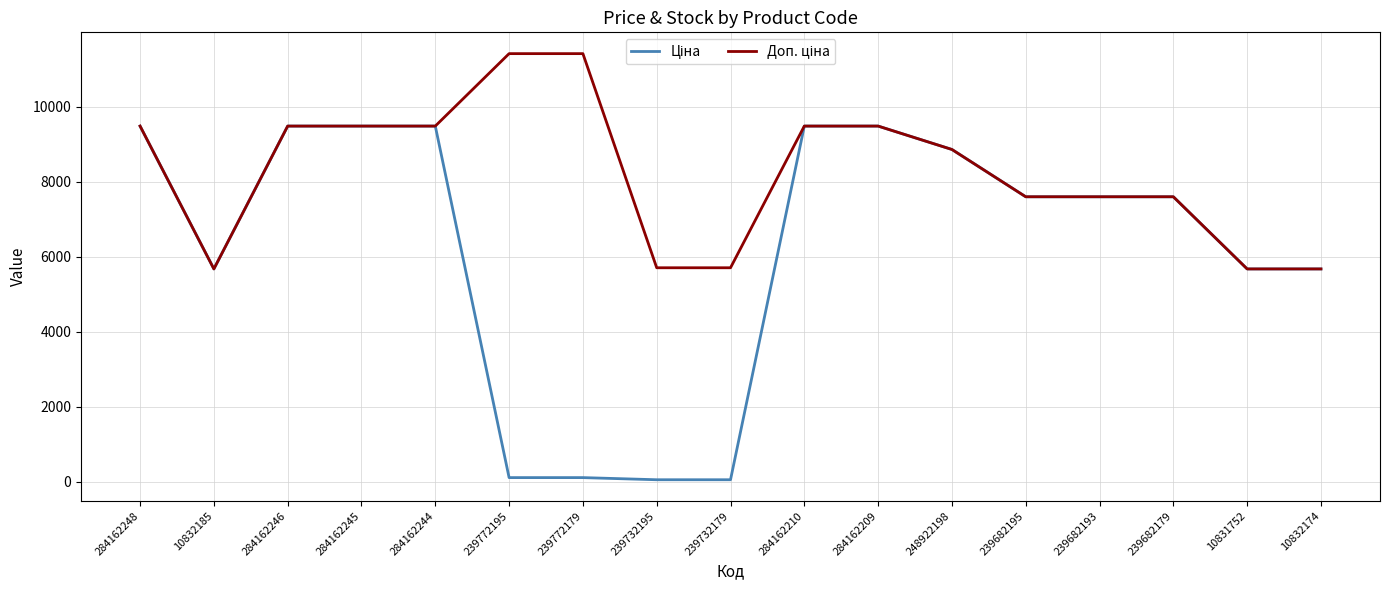

What is the total value across all series at 239682193?

15193.1